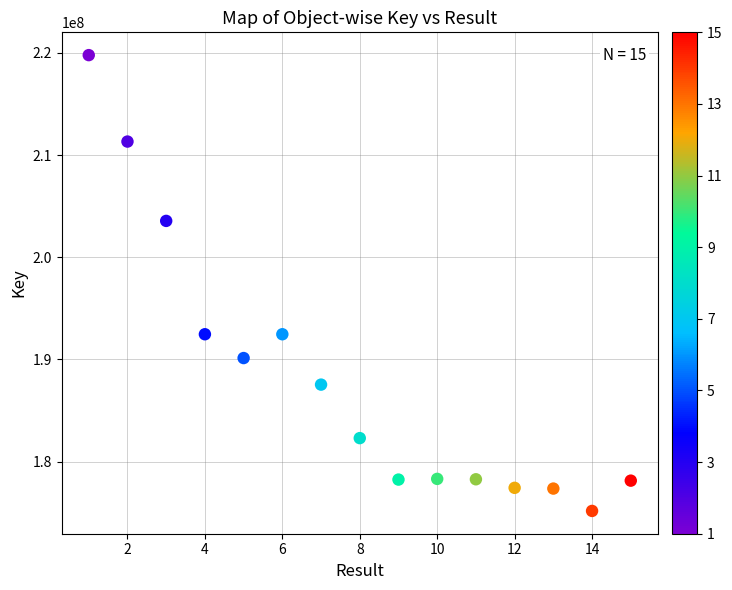

What is the range of Y values (max minus min)?

44613176